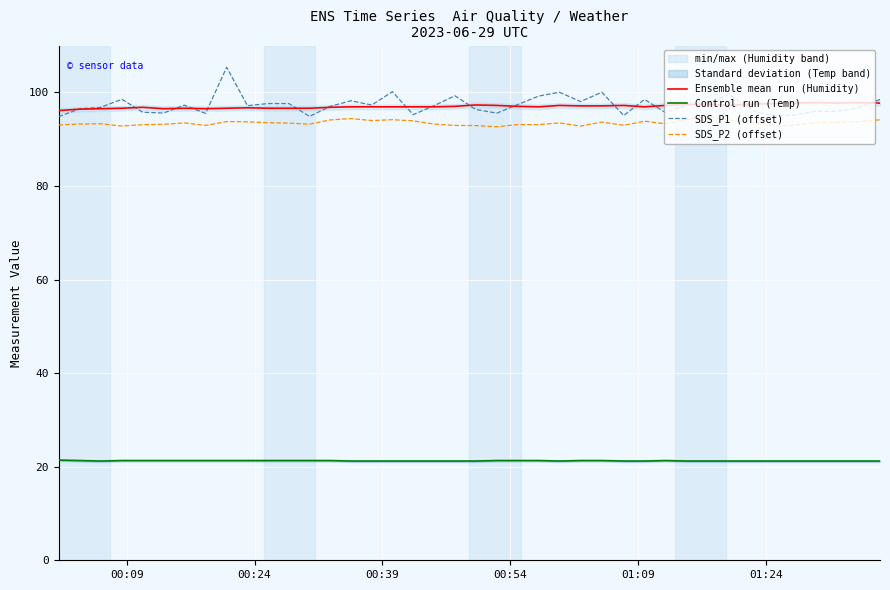

List the series in order of their peak value, highest first.

SDS_P1 (offset), Ensemble mean run (Humidity), SDS_P2 (offset), Control run (Temp)